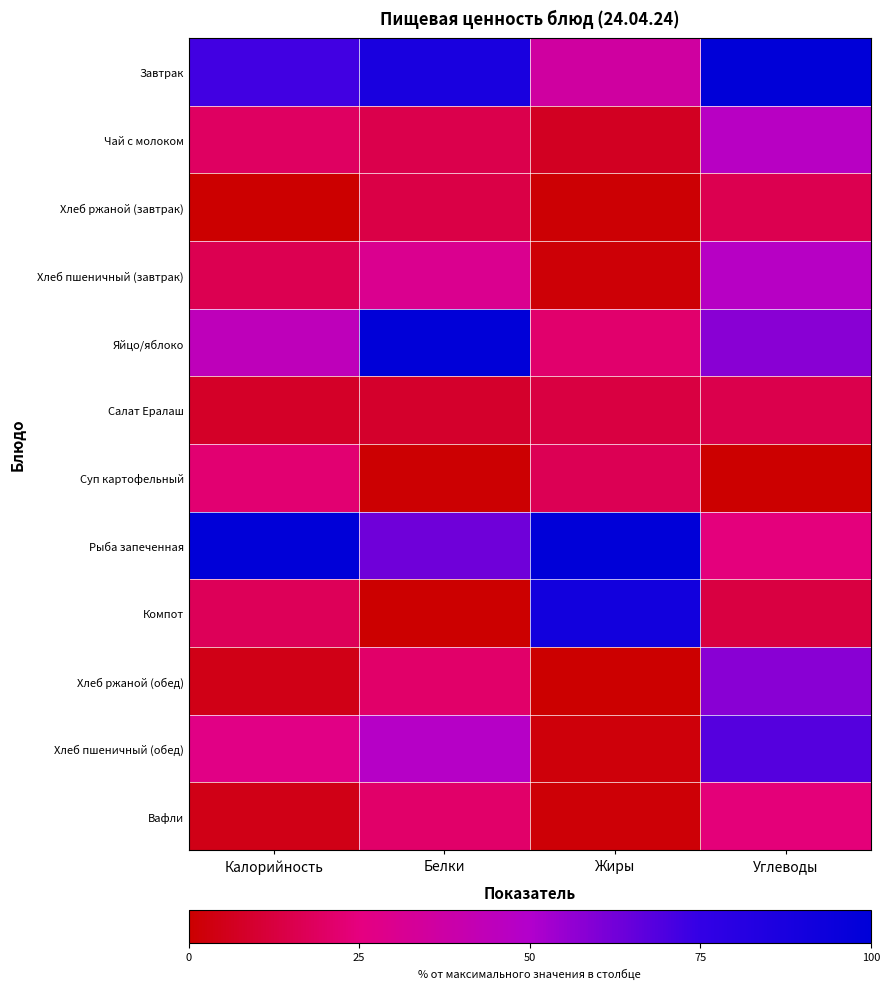

What is the spread (max minus min) of values at Жиры?

100.0